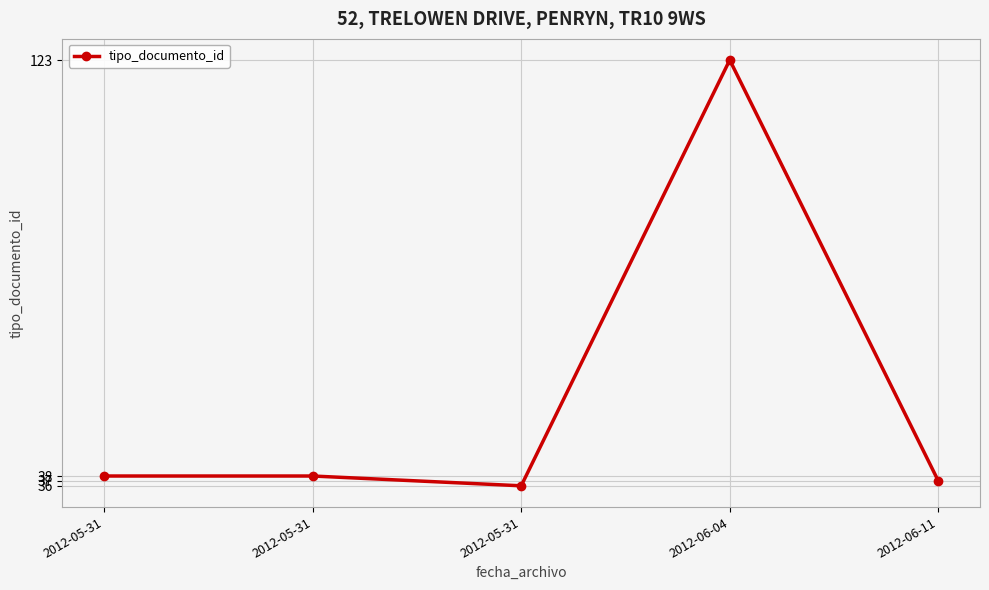

Reading left to right, transcribe all the data shown in this chart.

38	38	36	123	37